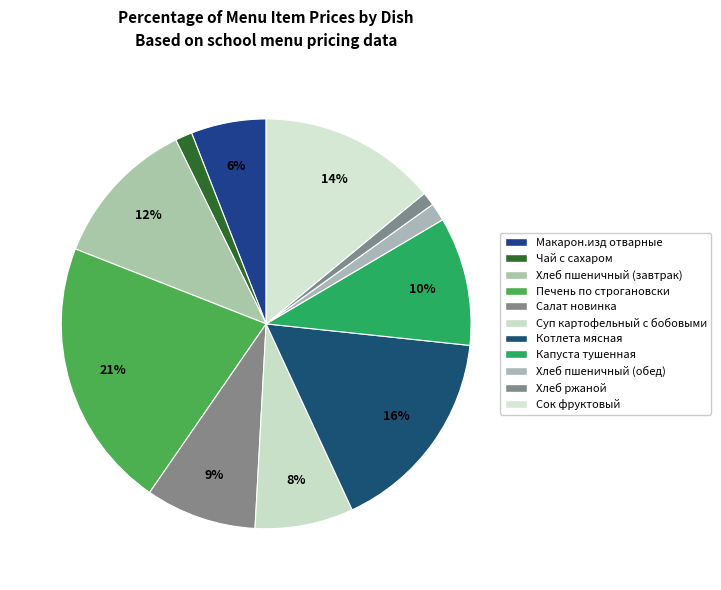

Is it true that Чай с сахаром is 1% of the pie?

True